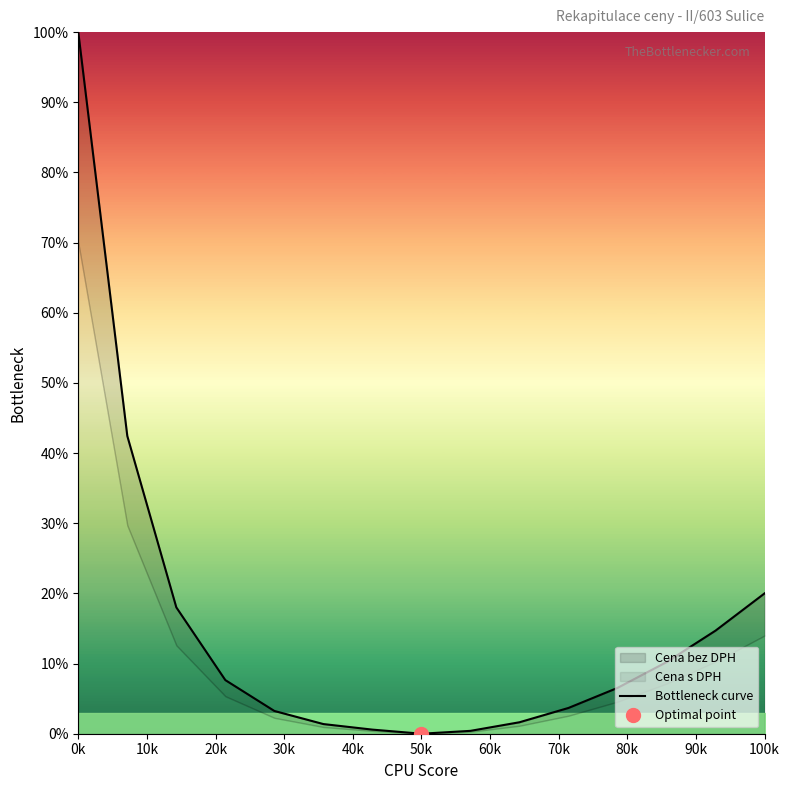

True or false: the data shows 2.2 at 40k.

False